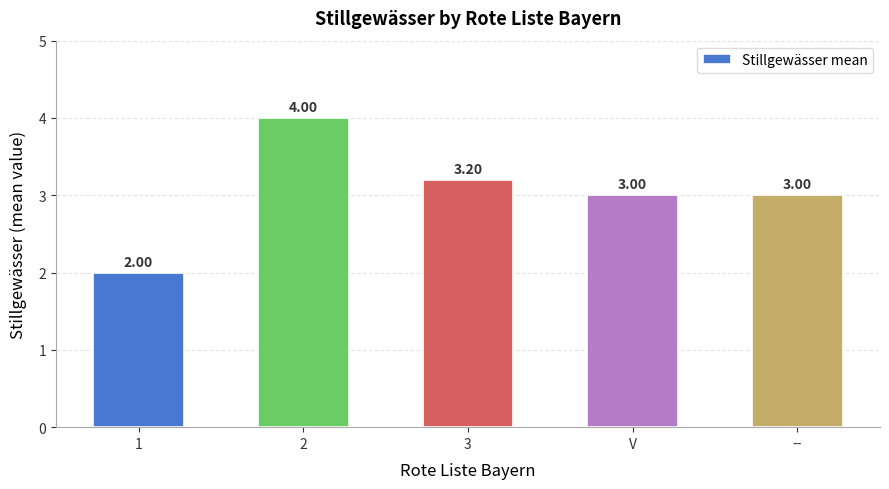

What is the value of the 1st bar from the left?

2.0